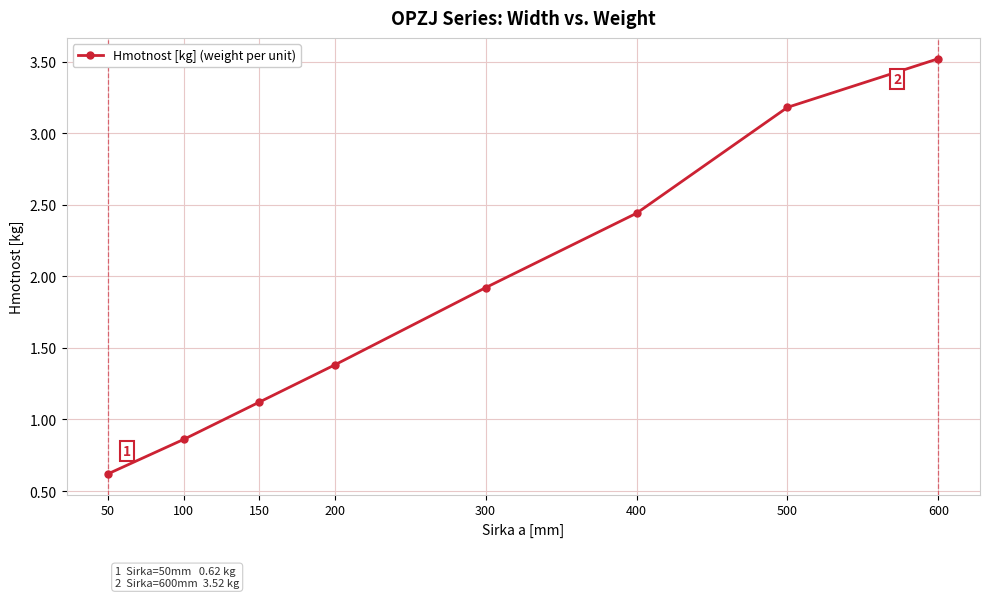

True or false: there are more than 0 points higher than both neighbors.

False